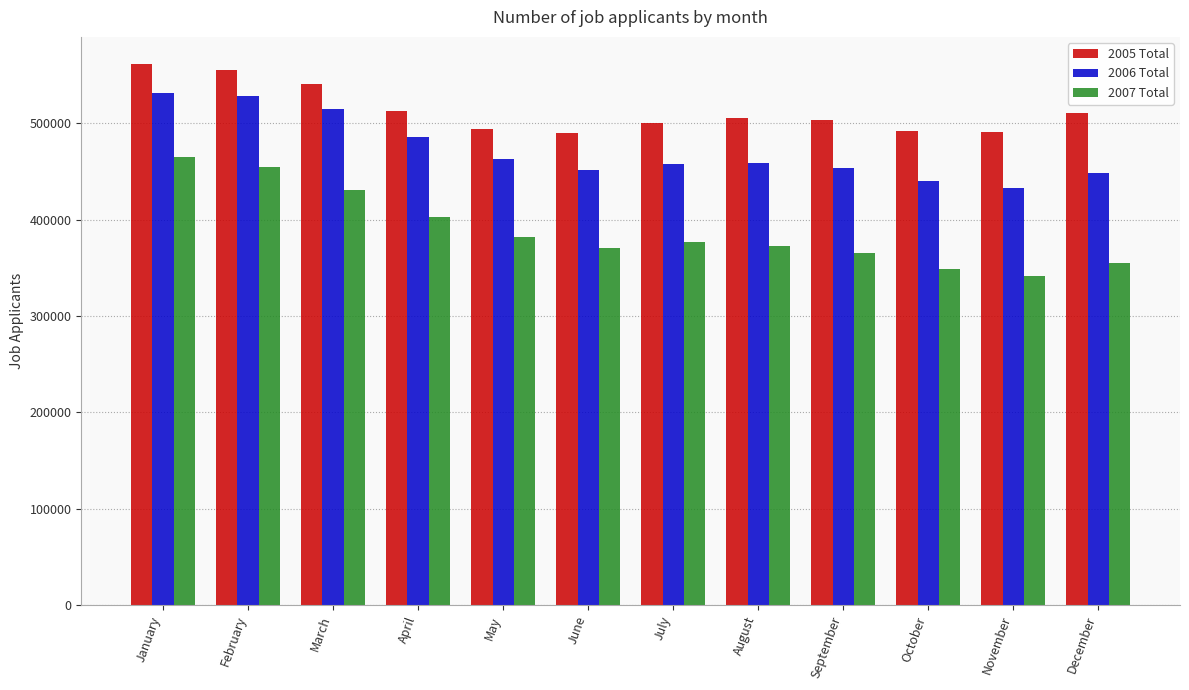

Which series has the widest spread of values?

2007 Total